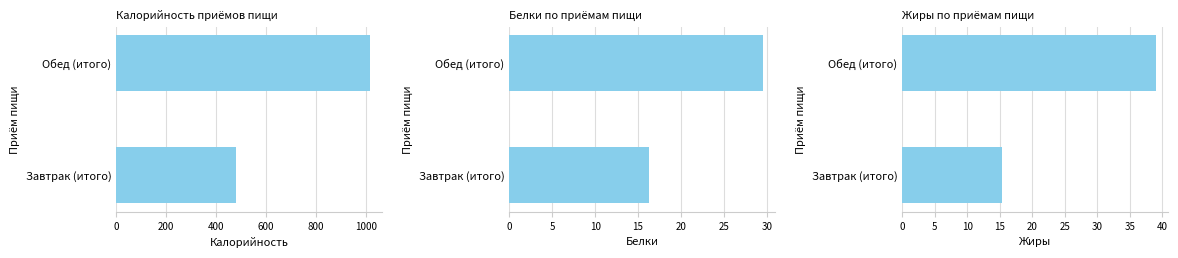

What is the difference between the maximum and minimum values in the Белки series?

13.3